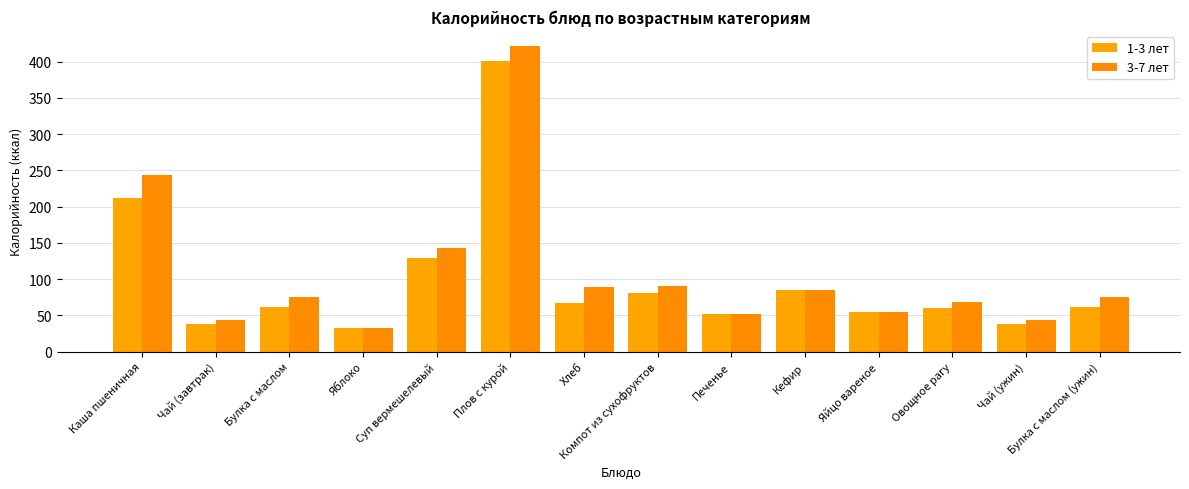

At Каша пшеничная, list the series in order from largest to smallest.

3-7 лет, 1-3 лет